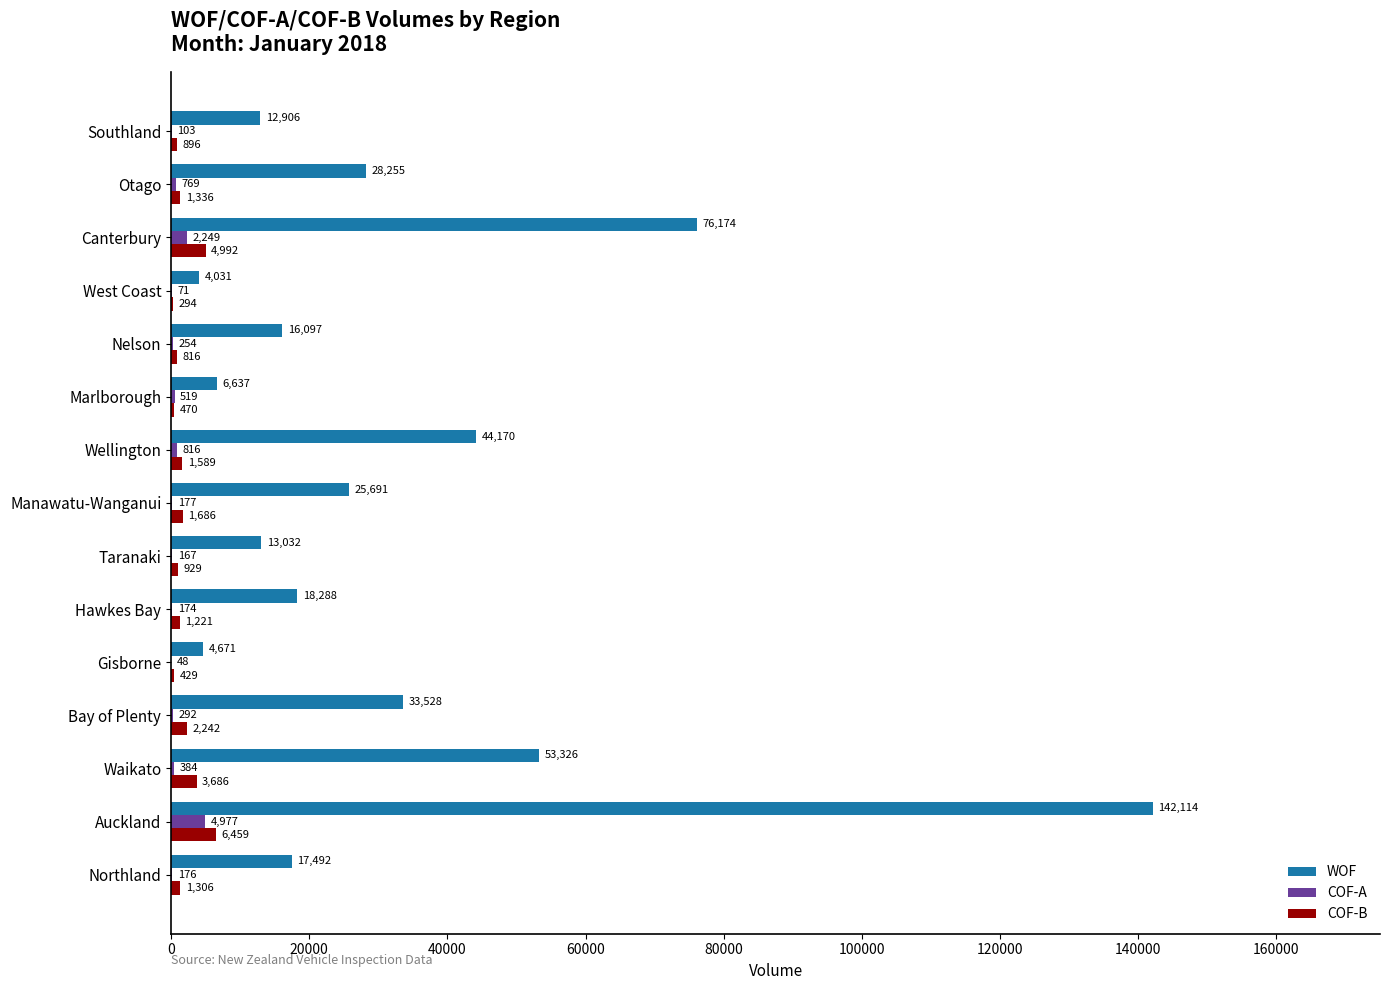

Is the value of COF-B at Waikato greater than the value of COF-A at Southland?

Yes